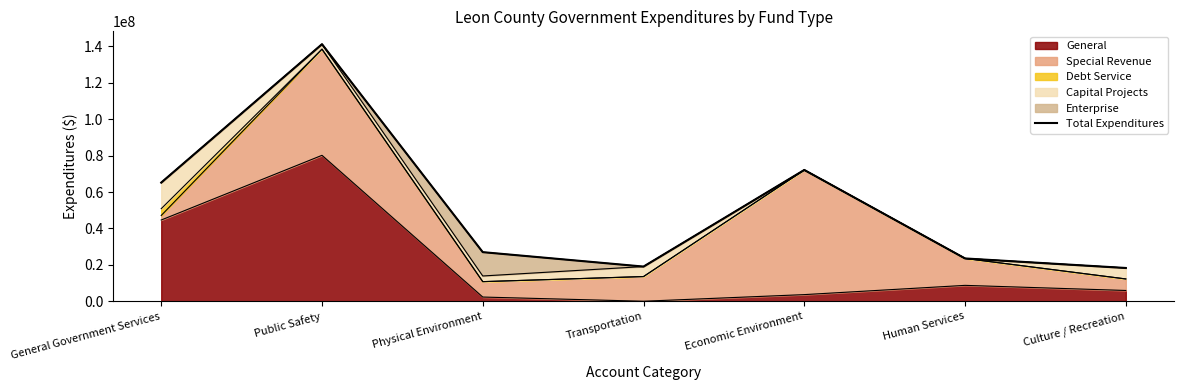

What is the difference between the maximum and minimum values?

122982781